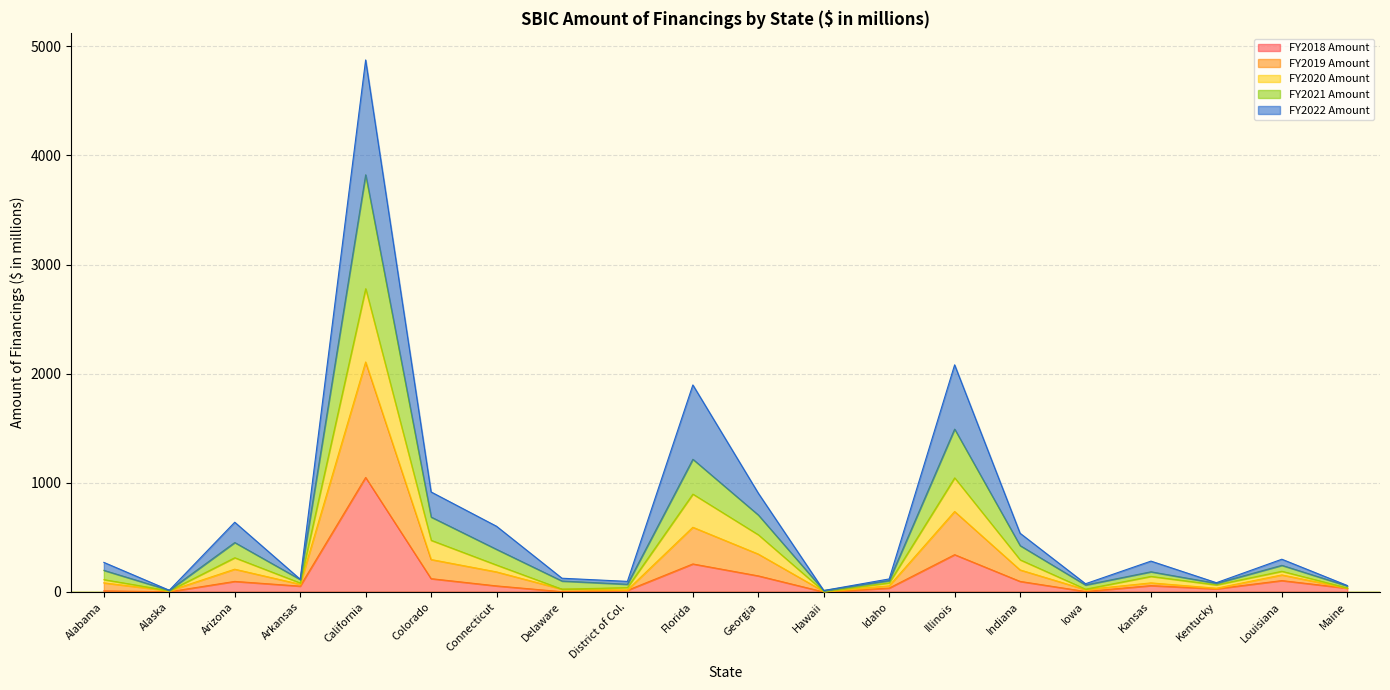

How many interior local valleys does the FY2021 Amount series have?

6